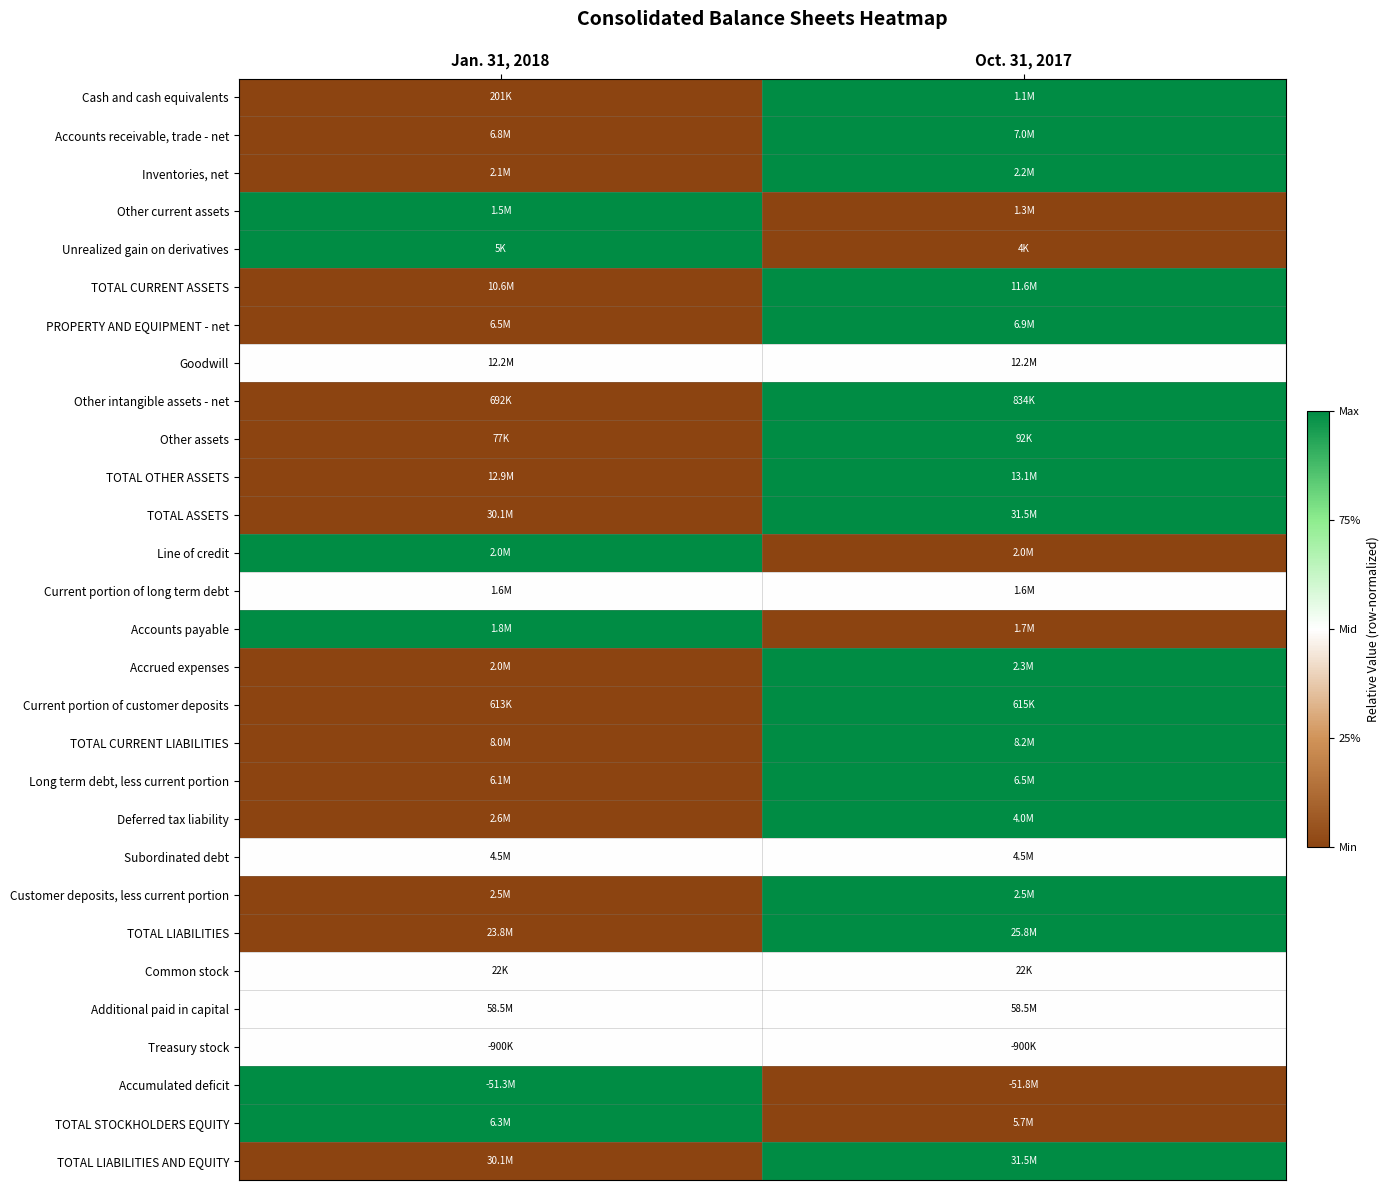

Count the number of data series in this chart.

29